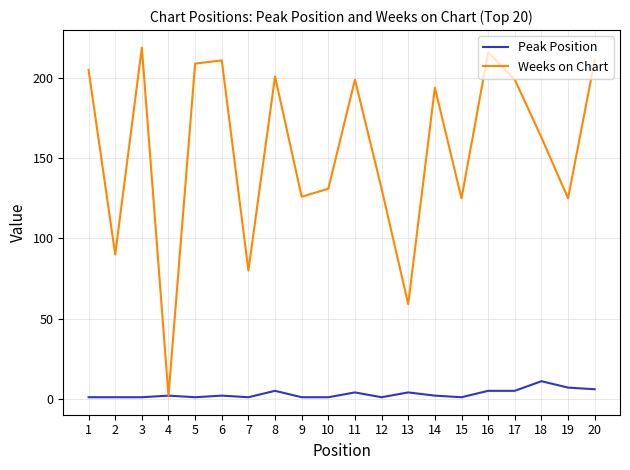

The Peak Position series shows 1 at 2. True or false?

True